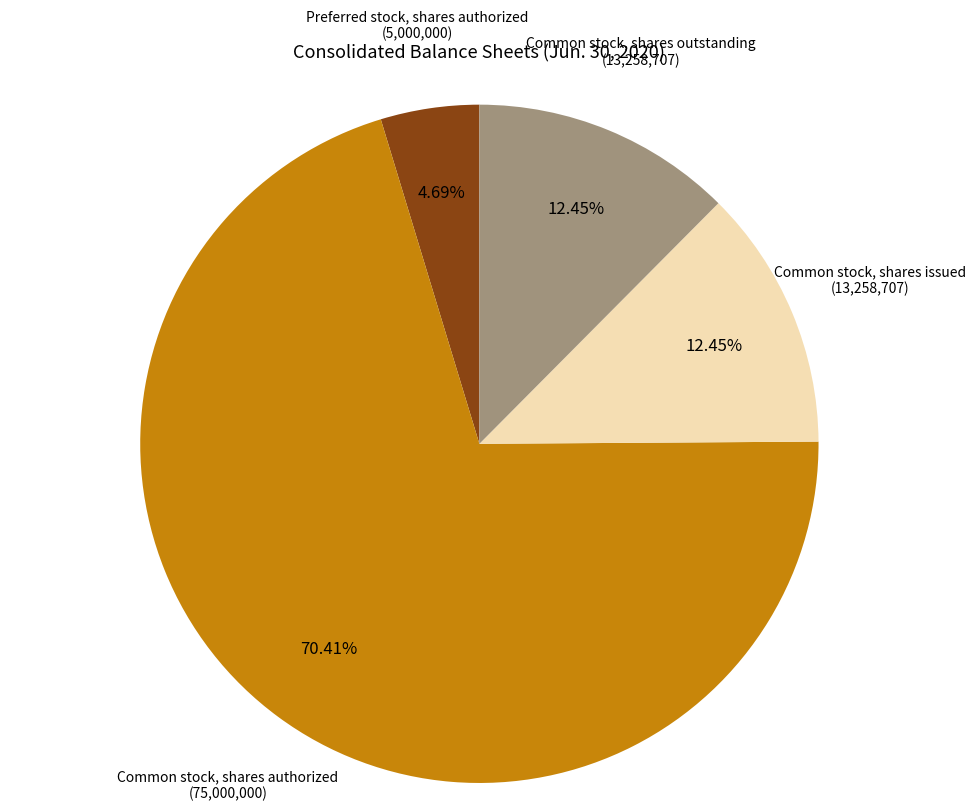

Does any single category account for the majority?

Yes